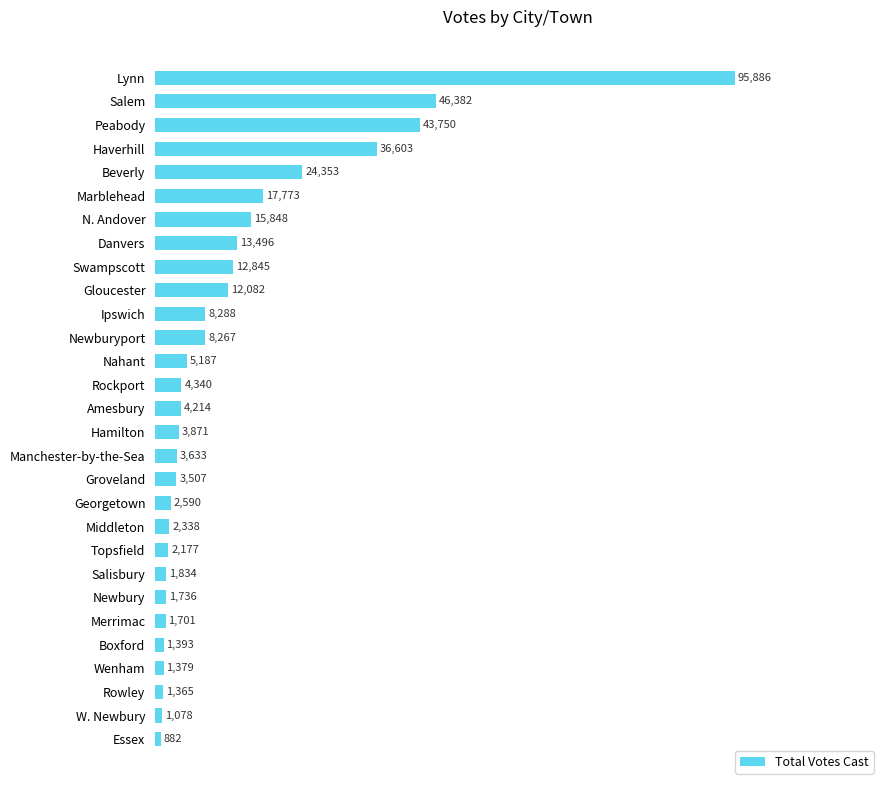

What is the average value?

13062